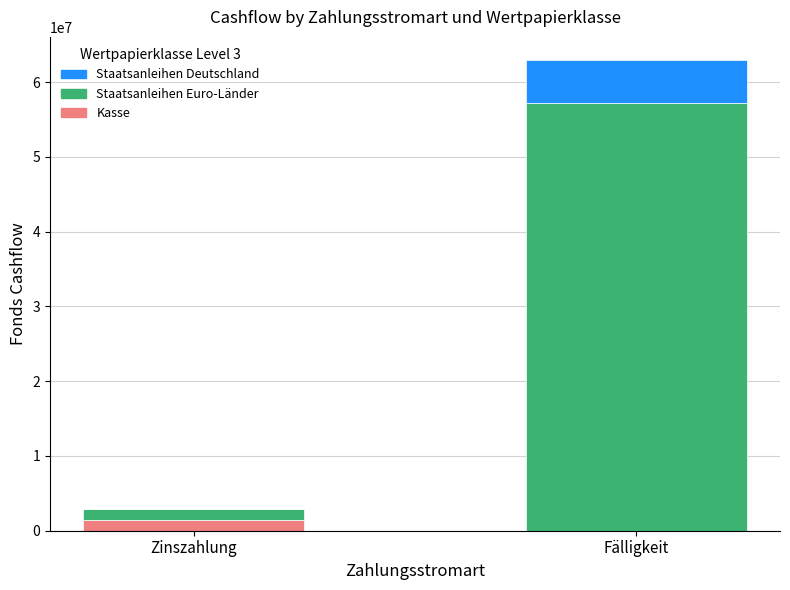

True or false: Kasse has a value of 0.0 at Fälligkeit.

True